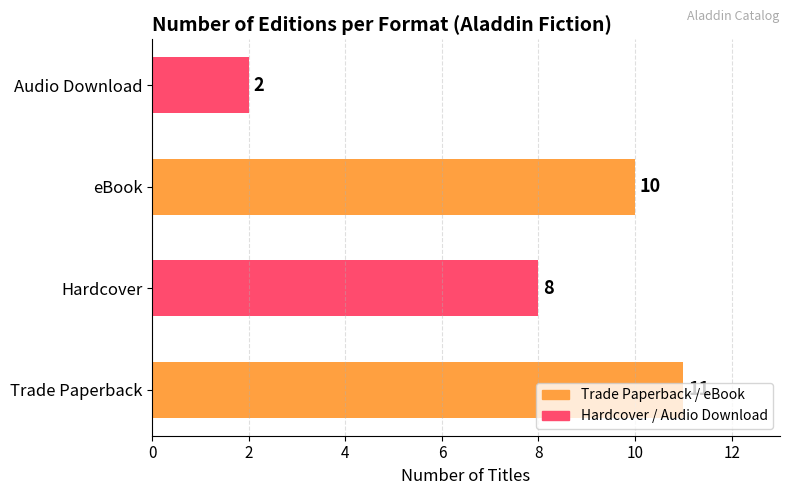

Which label corresponds to the smallest value in the chart?

Audio Download